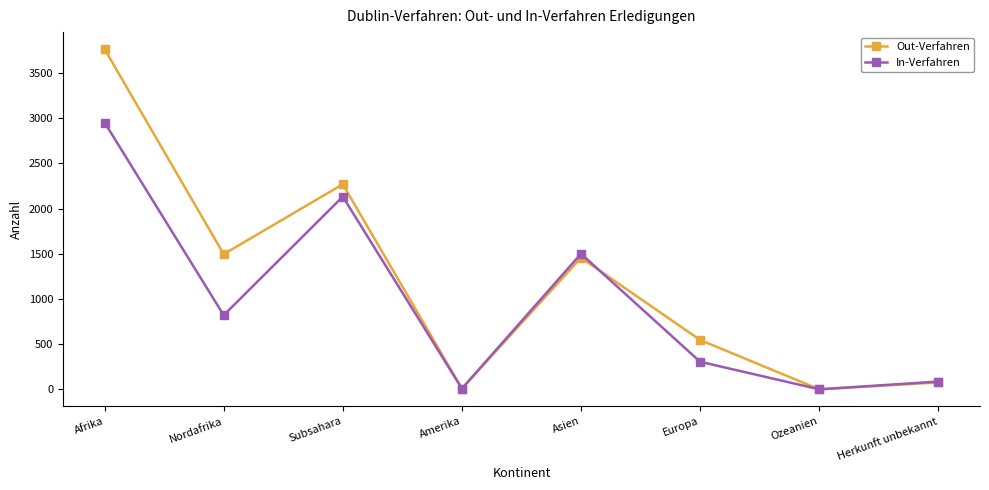

What position from the right is Amerika?

5